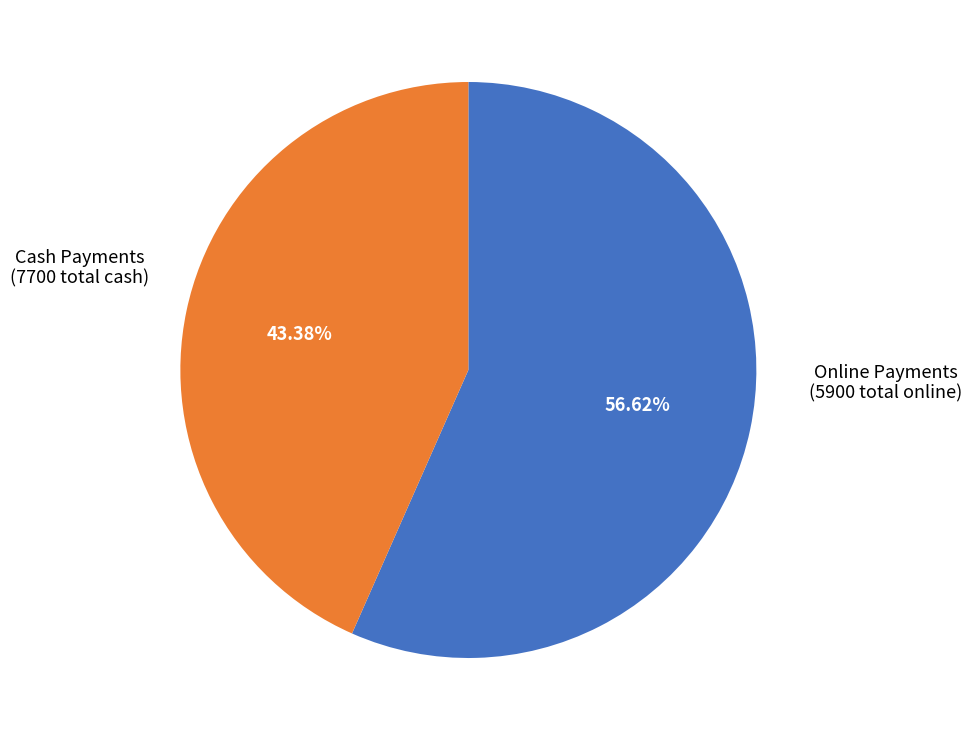

Does any single category account for the majority?

Yes